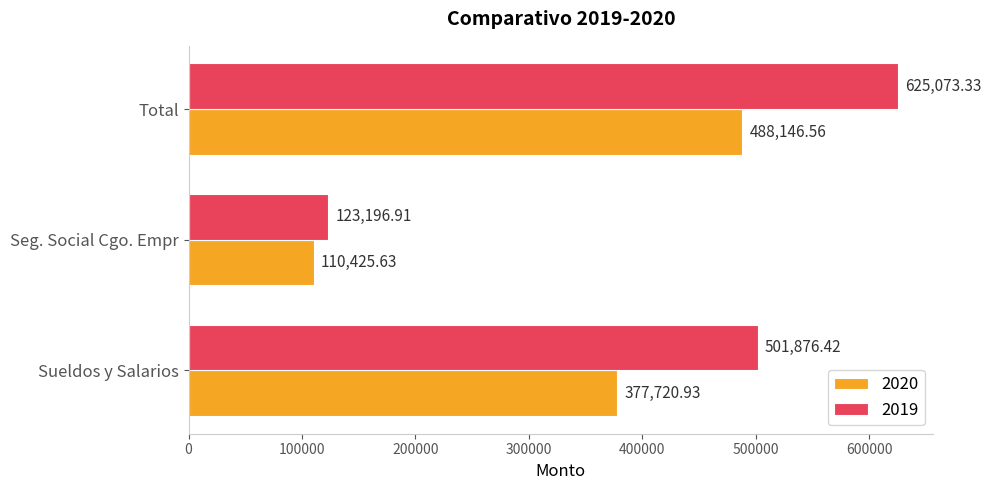

Which series has the largest range (max minus min)?

2019